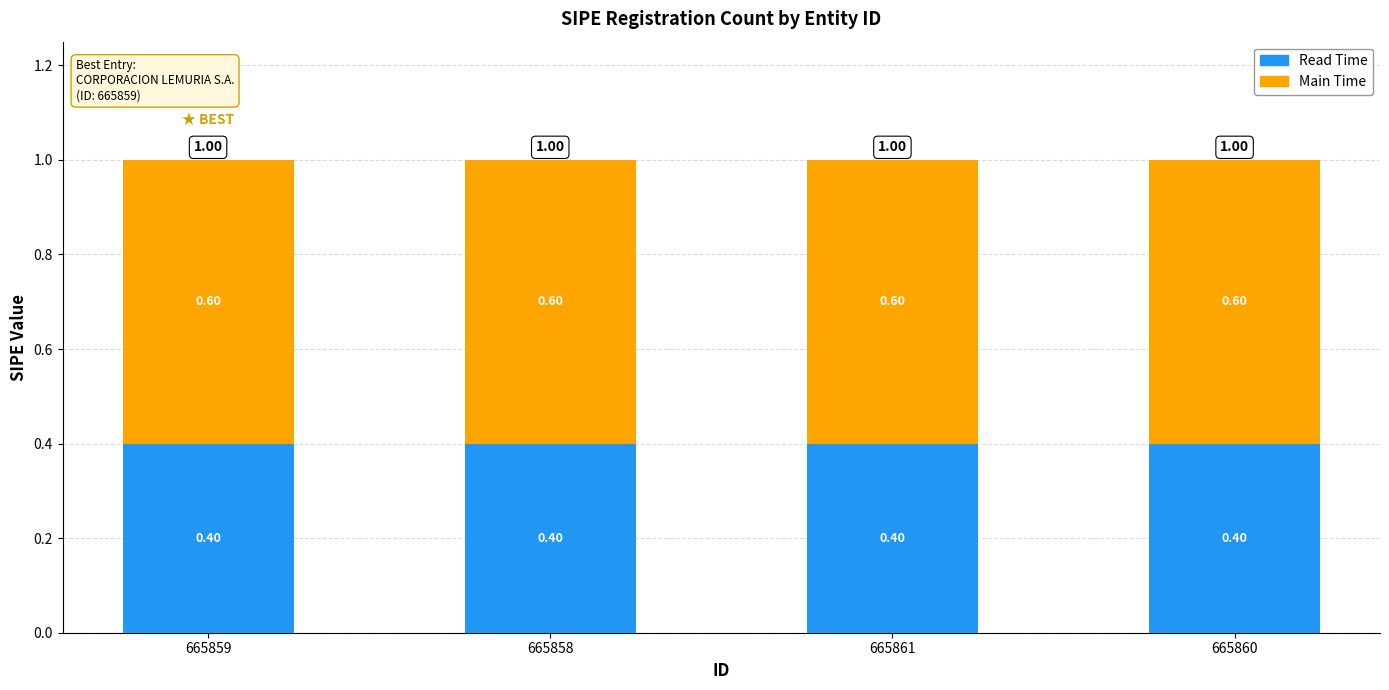

What is the average value of the Read Time series?

0.4